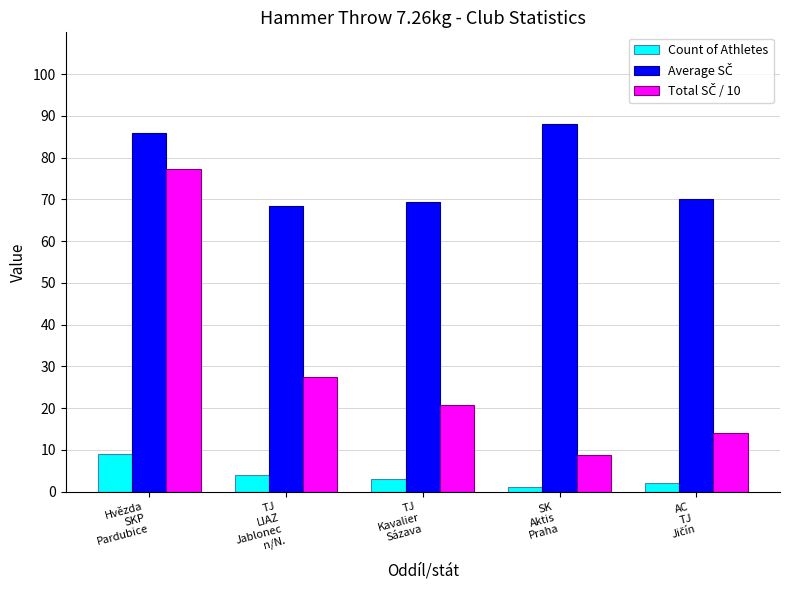

What position from the left is TJ
LIAZ
Jablonec
n/N.?

2